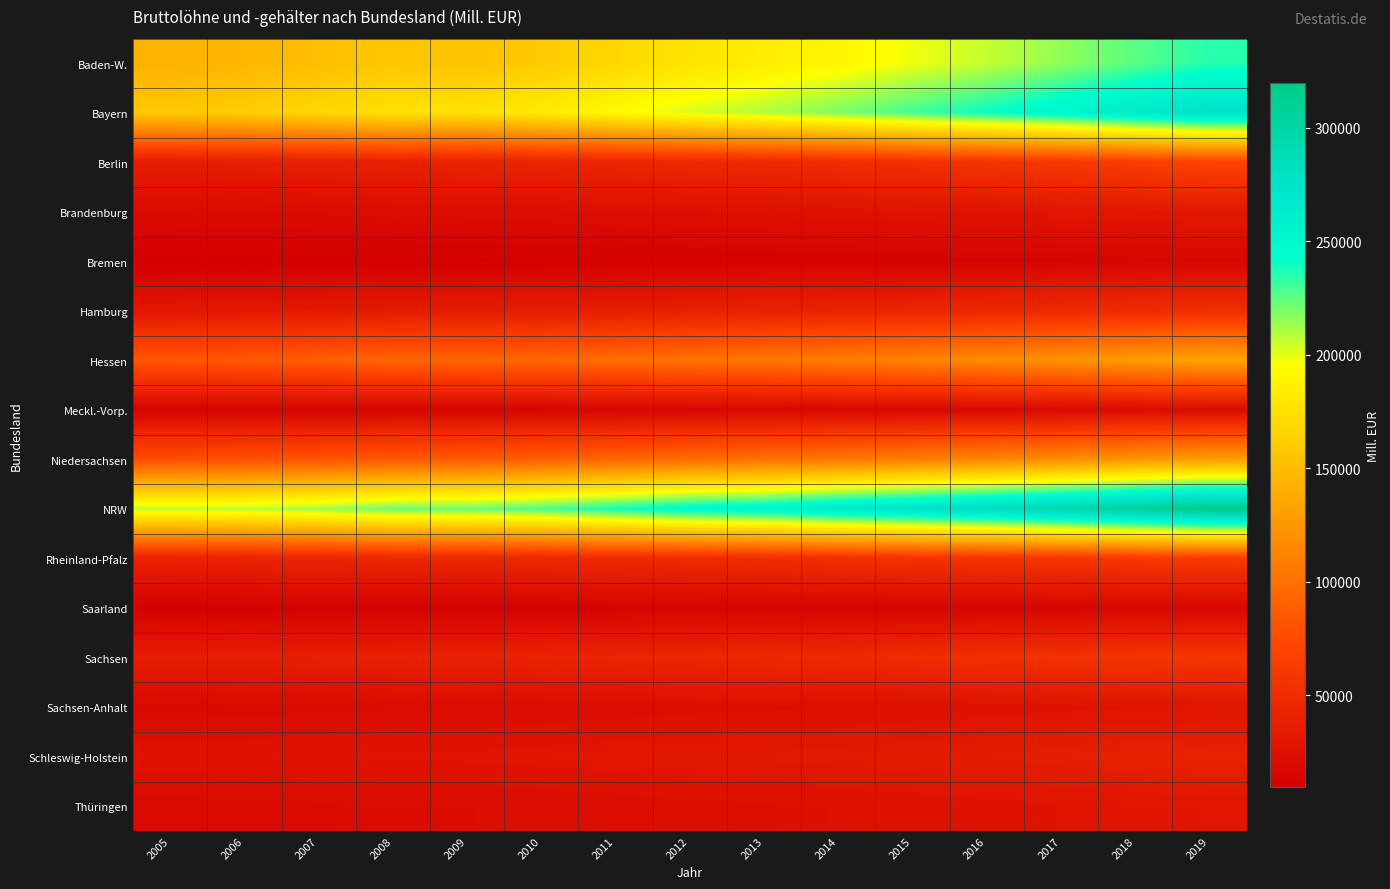

What is the difference between the highest and lowest values at 2016?

270020.4